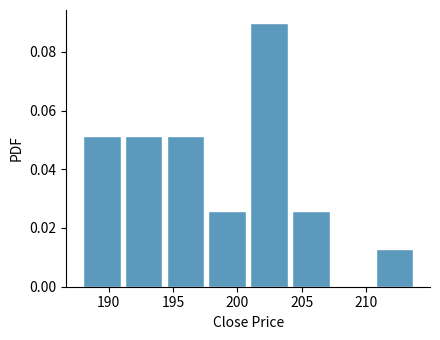

Reading left to right, transcribe this chart: for each bar, give the range it covers on the x-axis and its height. Neither the bar edges nor the heights are printed on the chart, so give them approximately, as read against the axes.

188.00 to 191.25: 0.052
191.25 to 194.50: 0.052
194.50 to 197.75: 0.052
197.75 to 201.00: 0.026
201.00 to 204.25: 0.090
204.25 to 207.50: 0.026
207.50 to 210.75: 0
210.75 to 214.00: 0.012